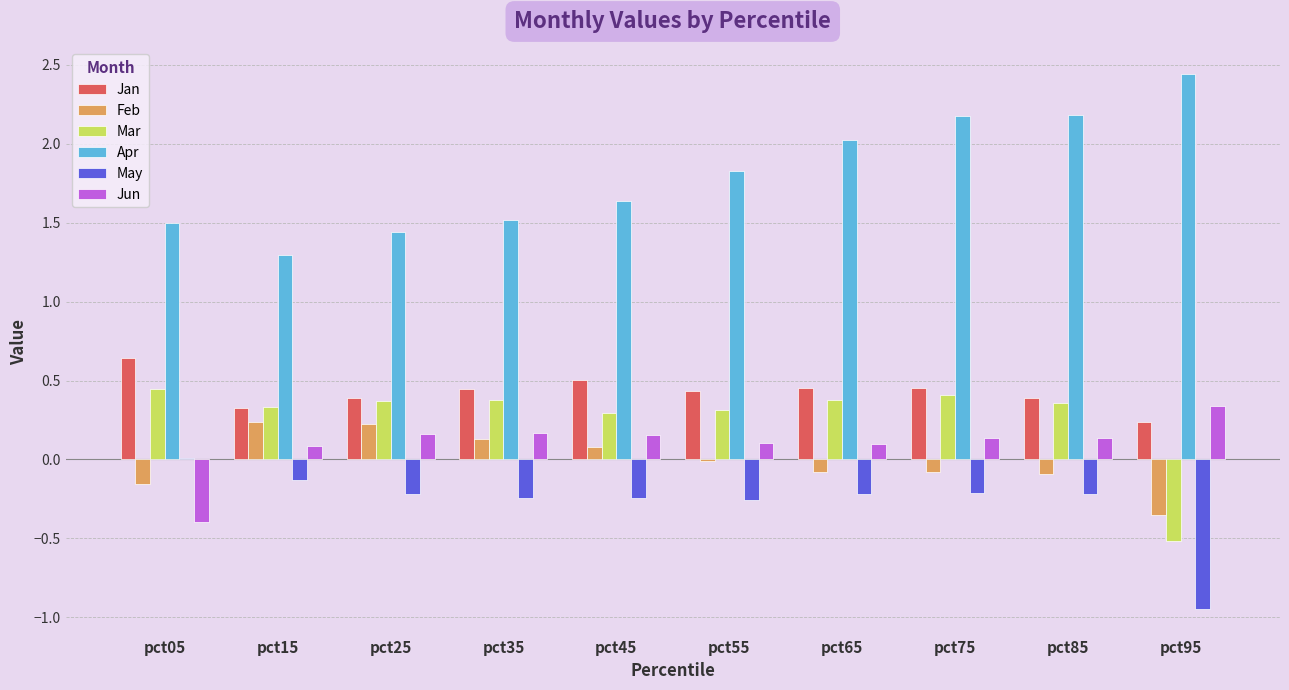

At which label is Jan closest to 0?

pct95